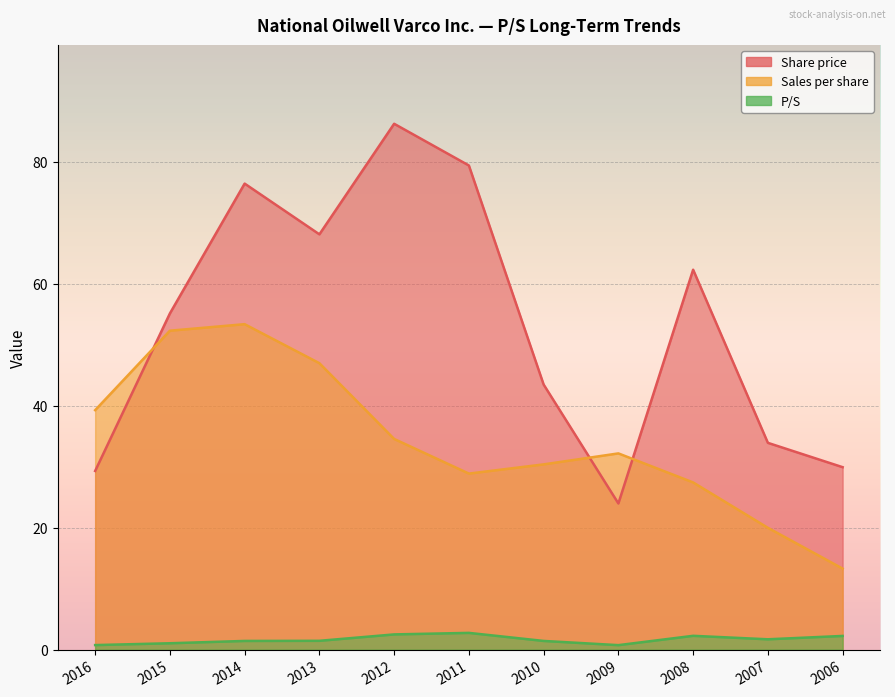

At which label does Share price first exceed 55?

2015